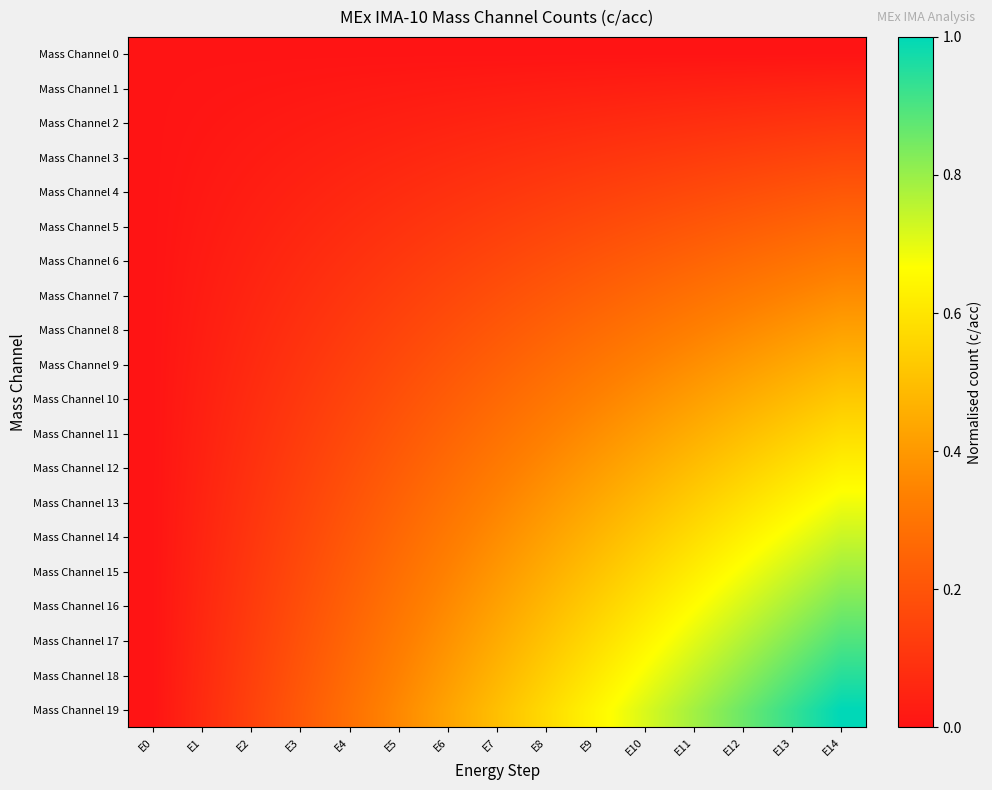

What is the spread (max minus min) of values at E7?

0.5